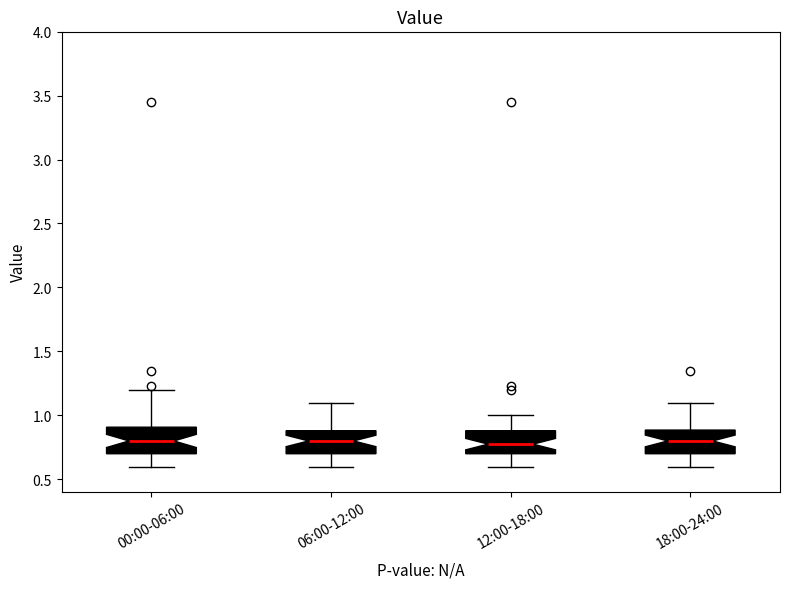

Reading left to right, read every box against the y-axis: the position of its median line, the range the box covers, and the ends of its whiskers. The values are not printed on the chart, so give them approximately, as read against the axis.

00:00-06:00: median 0.8, box 0.7 to 0.9, whiskers 0.6 to 1.2
06:00-12:00: median 0.8, box 0.7 to 0.9, whiskers 0.6 to 1.1
12:00-18:00: median 0.8, box 0.7 to 0.9, whiskers 0.6 to 1.0
18:00-24:00: median 0.8, box 0.7 to 0.9, whiskers 0.6 to 1.1